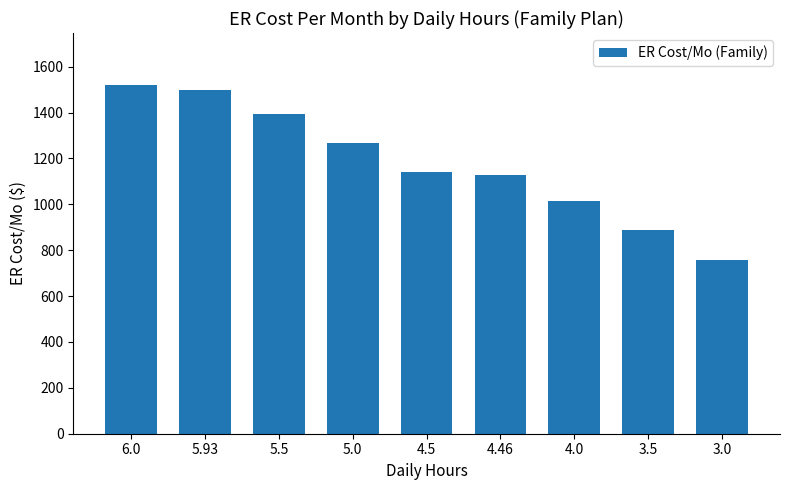

At which category does the chart reach its peak across all series?

6.0